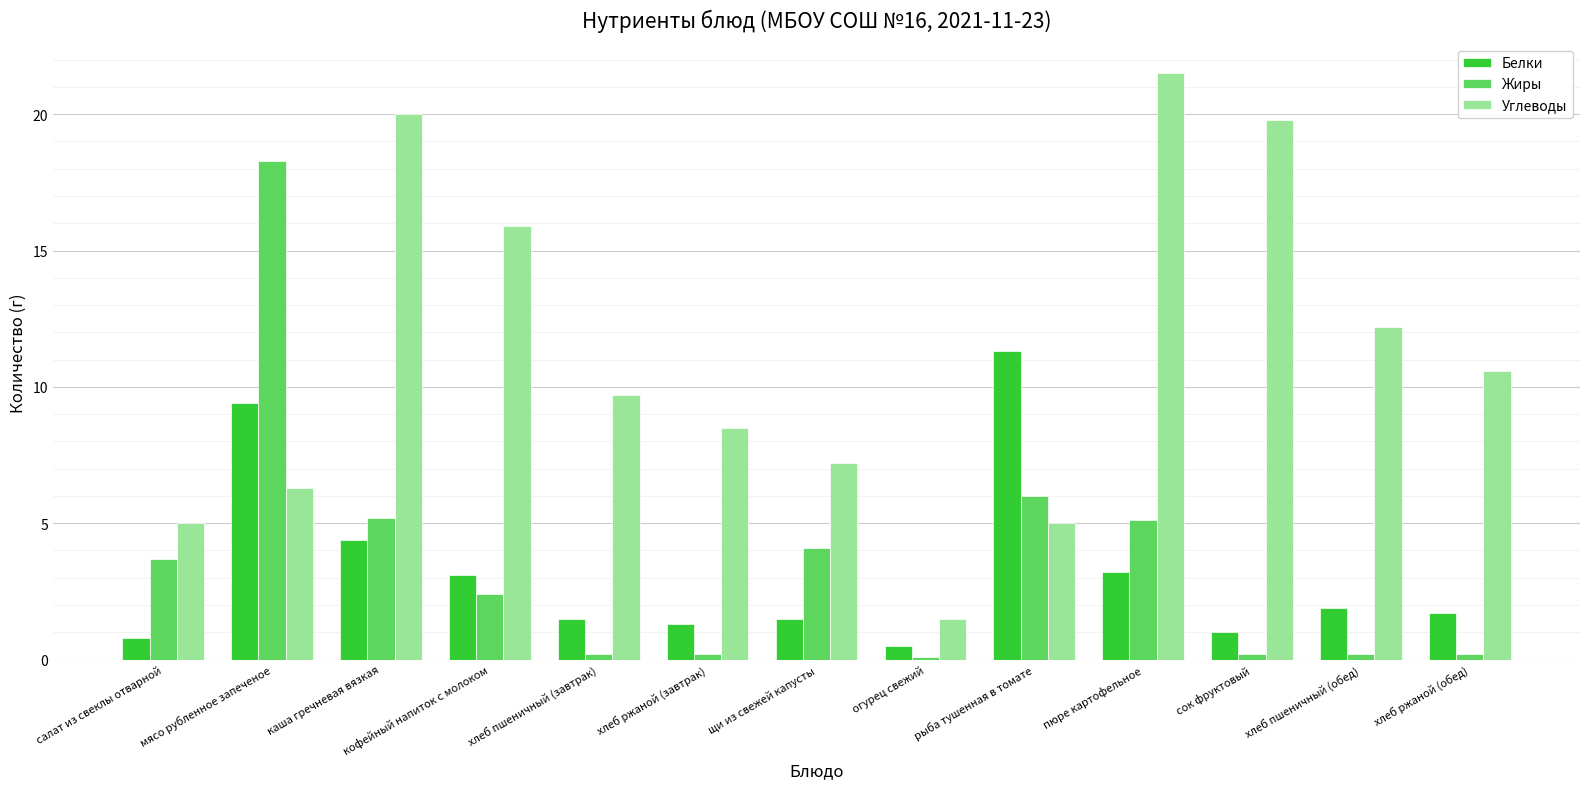

Which series has the largest range (max minus min)?

Углеводы